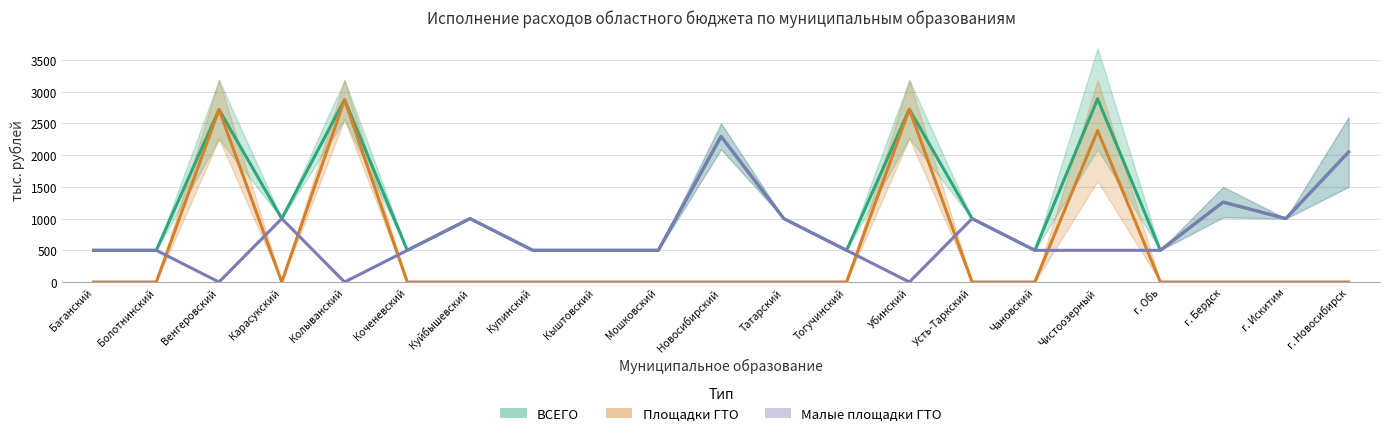

At which category does Площадки ГТО (среднее) reach its first local peak?

Венгеровский